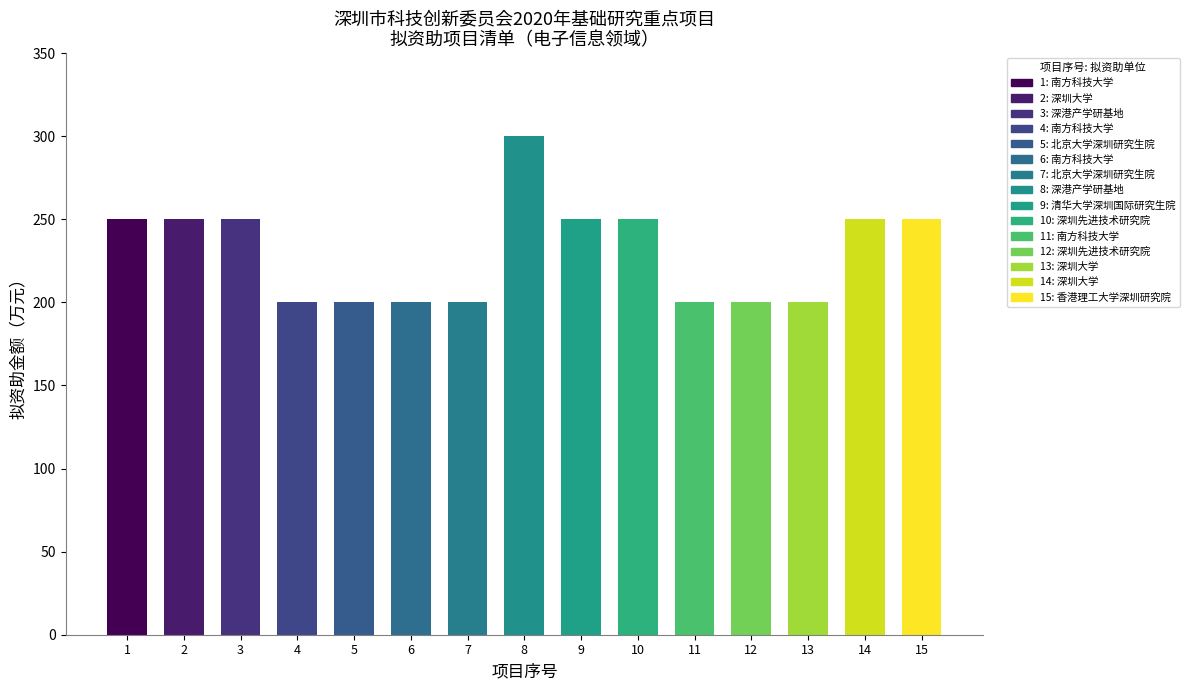

What is the value of the 10th bar from the left?

250